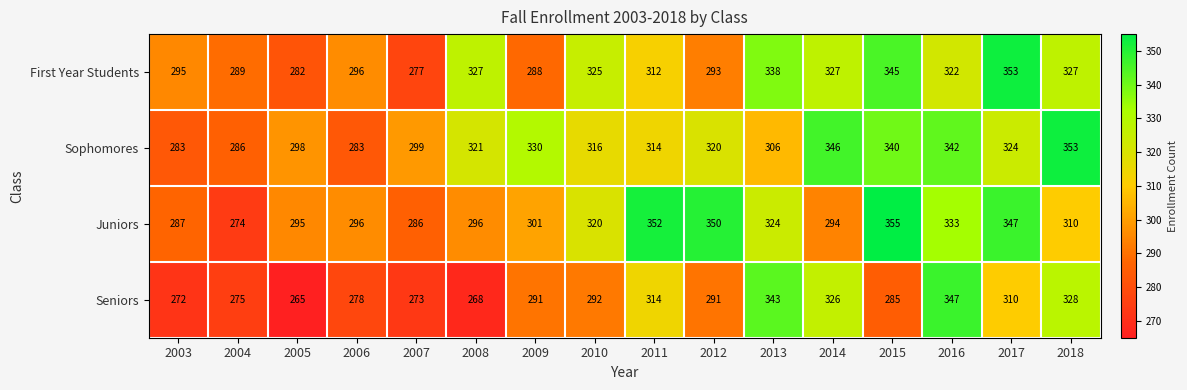

What is the sum of all Juniors values?

5020